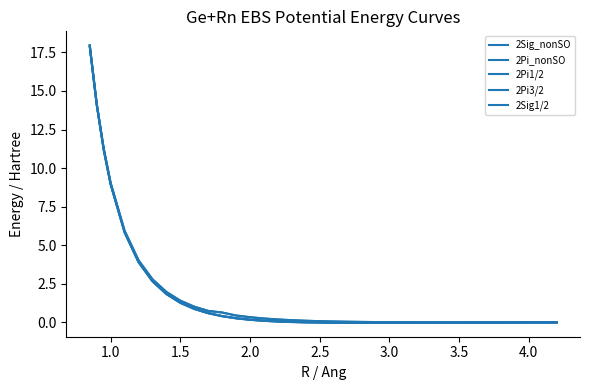

Does the chart have visible grid lines?

No